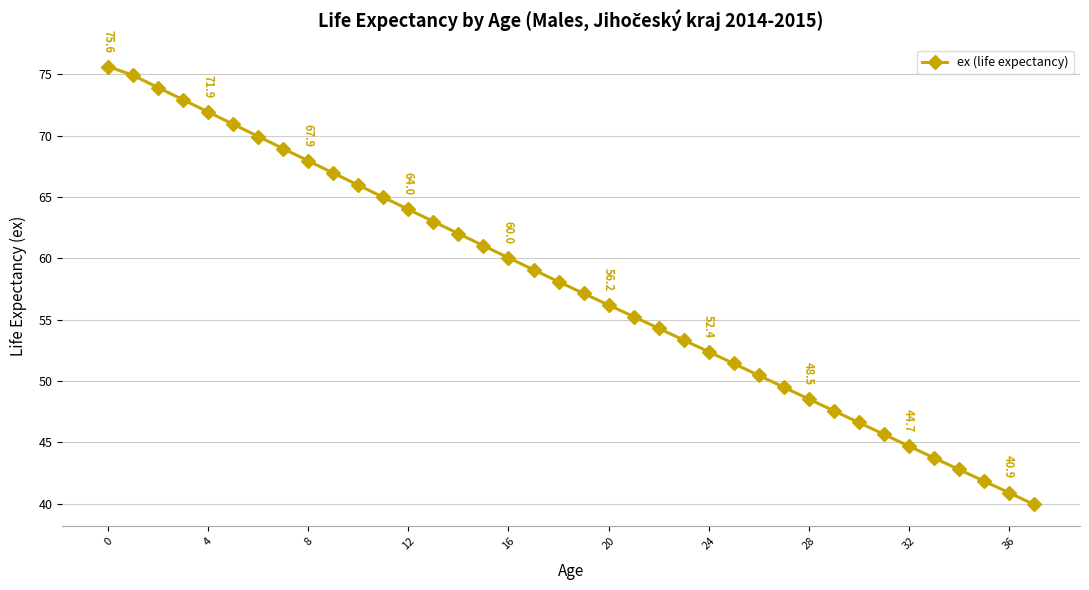

What is the greatest value displayed?

75.6